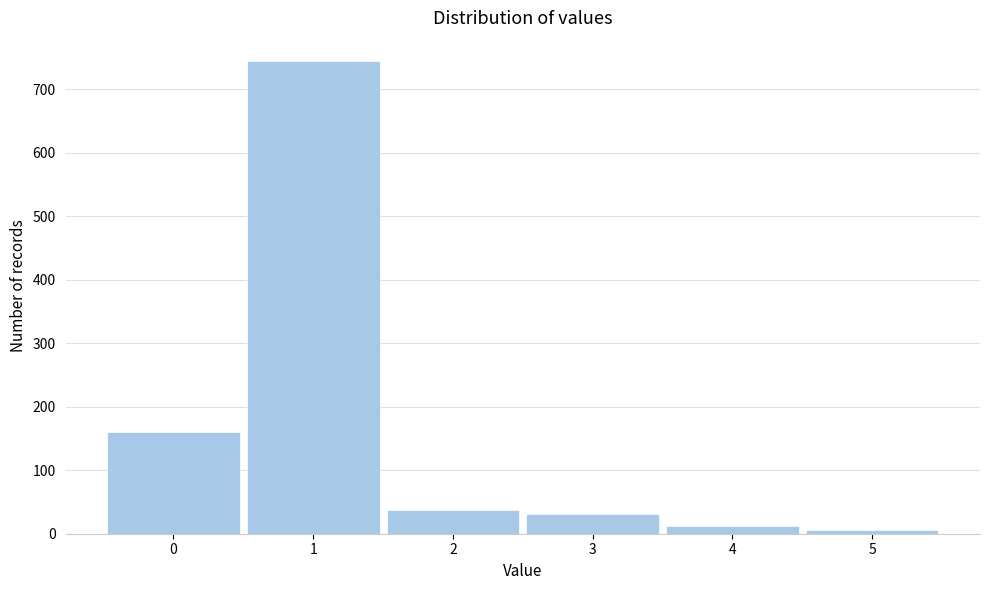

Reading left to right, transcribe this chart: for each bar, give the range it covers on the x-axis and its height. The values are not printed on the chart, so give them approximately, as read against the axis.

-0.5 to 0.5: 160
0.5 to 1.5: 740
1.5 to 2.5: 40
2.5 to 3.5: 30
3.5 to 4.5: 10
4.5 to 5.5: under 10